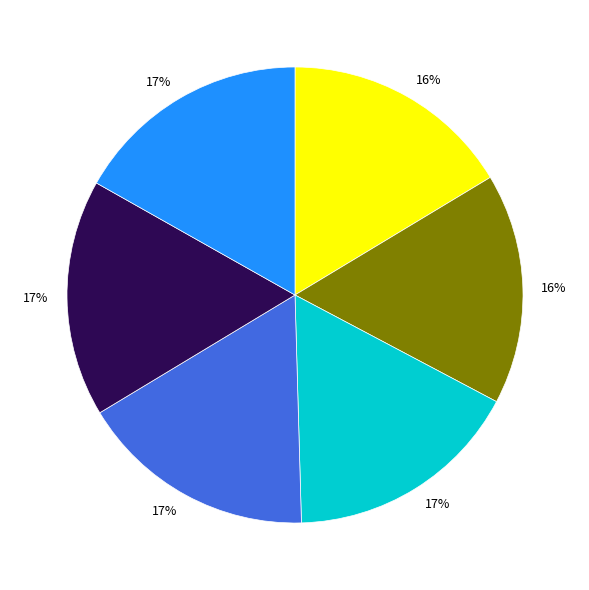

Count the number of slices in the pie.

6